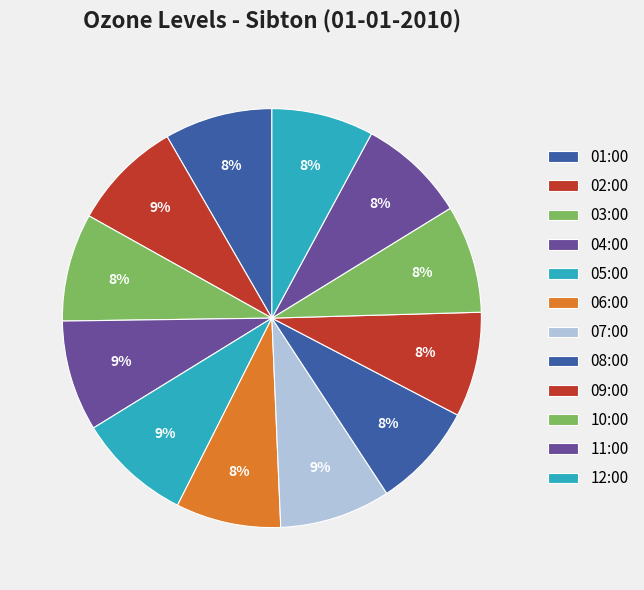

To the nearest percent, what is the average slice percentage?

8%